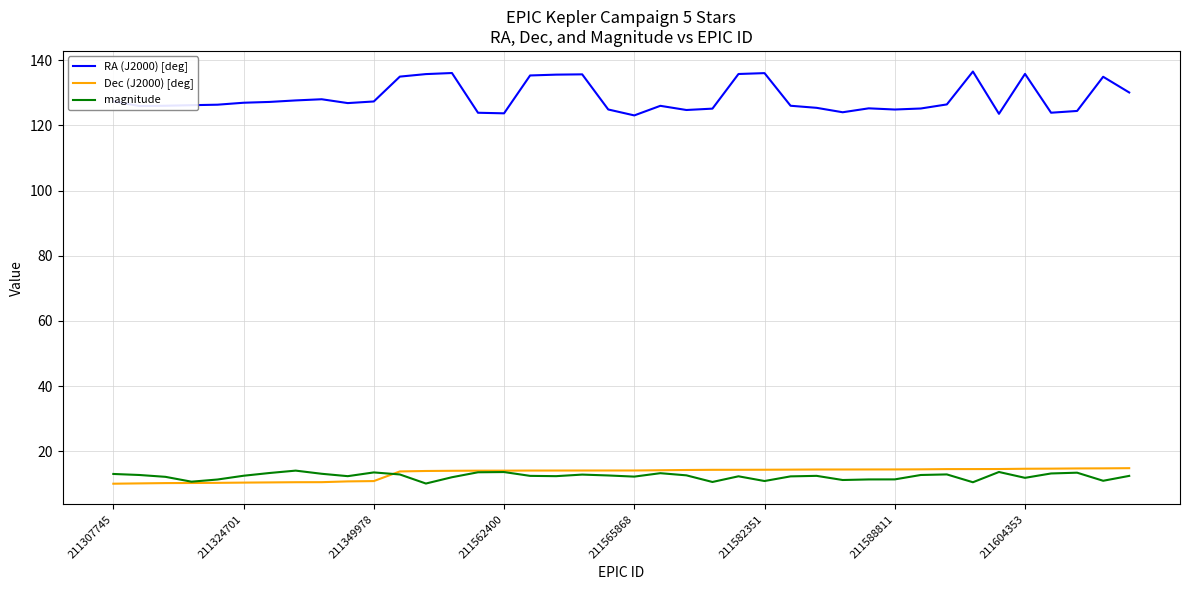

What is the highest value of the magnitude series?

14.0